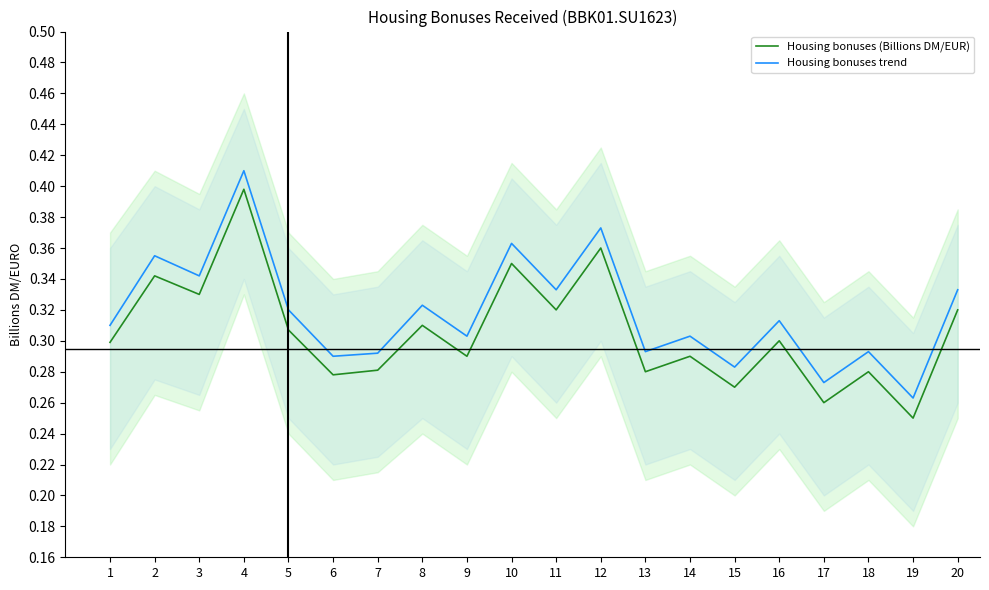

Which series has the largest range (max minus min)?

Housing bonuses (Billions DM/EUR)